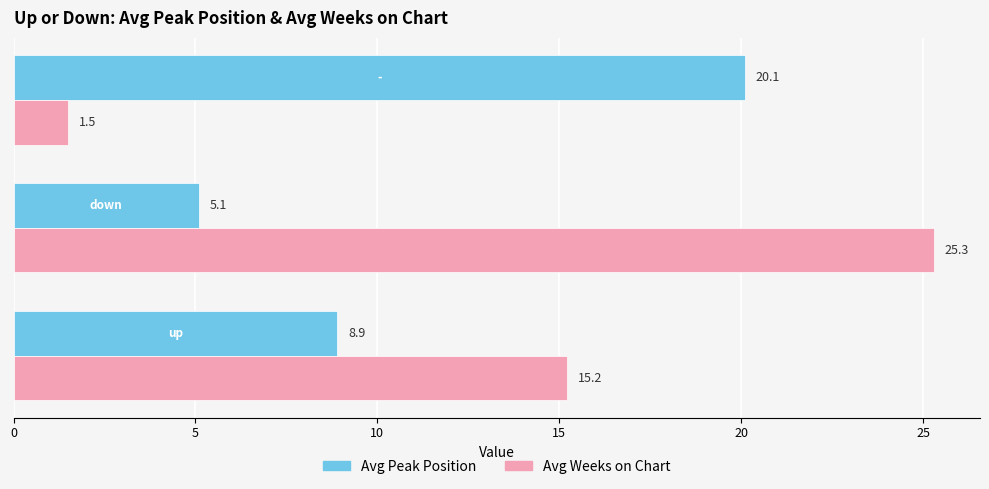

What is the average value of the Avg Weeks on Chart series?

14.0